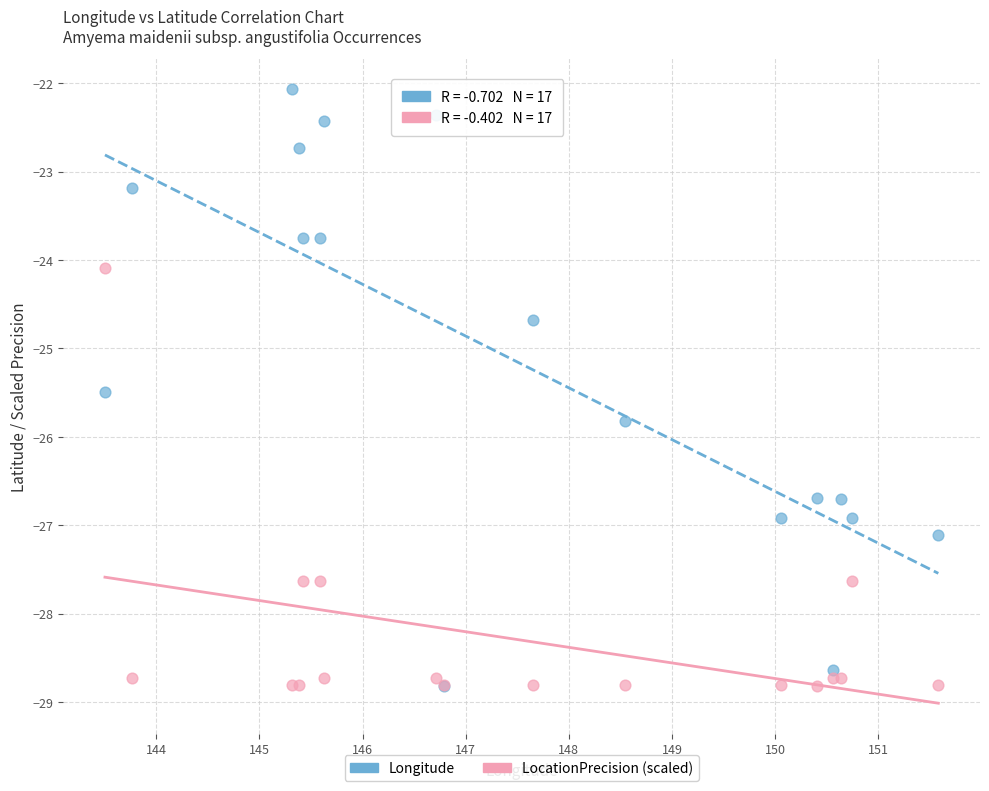

In the Longitude series, what Y value is closest to -25?

-24.7